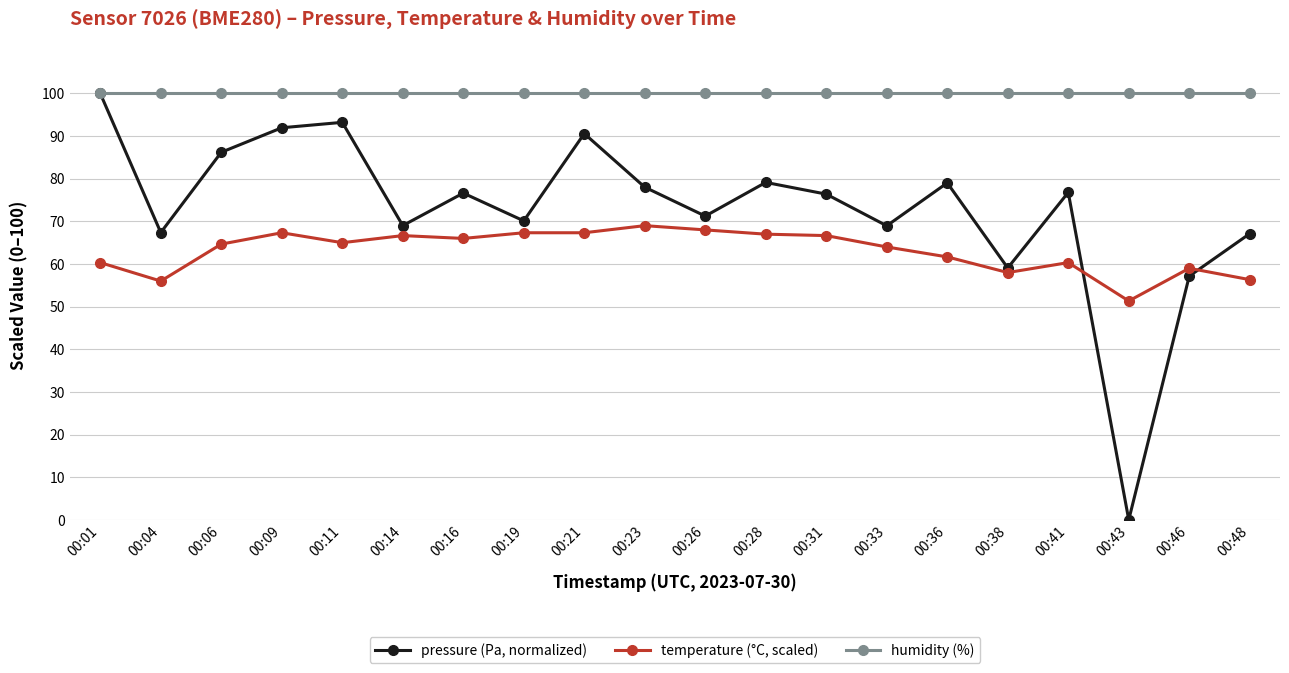

What is the total value across all series at 00:16?

242.6